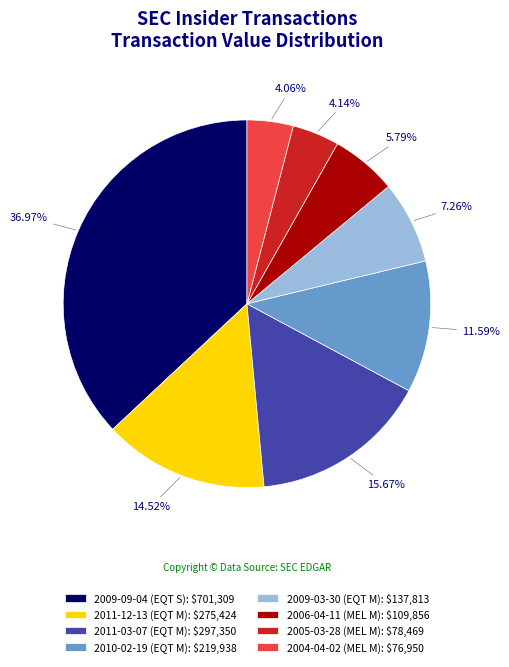

Does 2004-04-02 (MEL M): $76,950 represent more than half of the total?

No